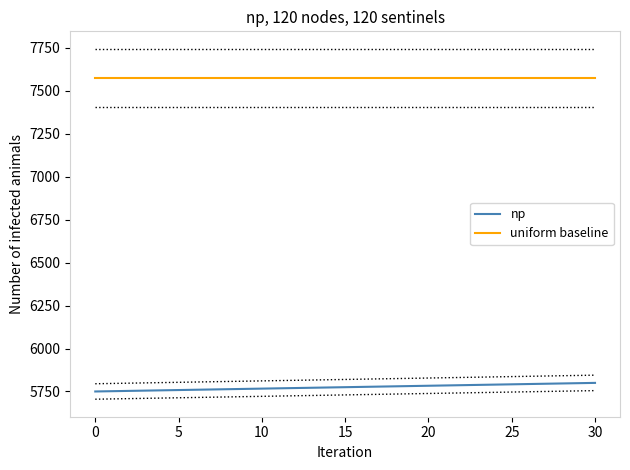

The value of uniform baseline at 5 is 4280.9. True or false?

False